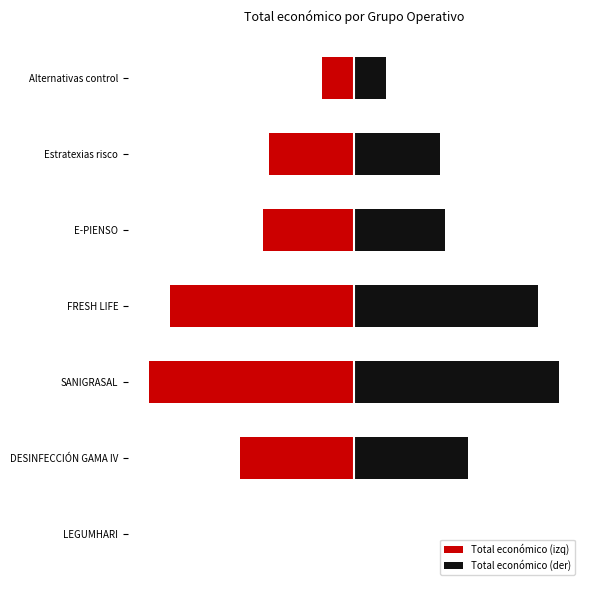

What is the difference between the maximum and minimum values in the Total económico (der) series?

9637785